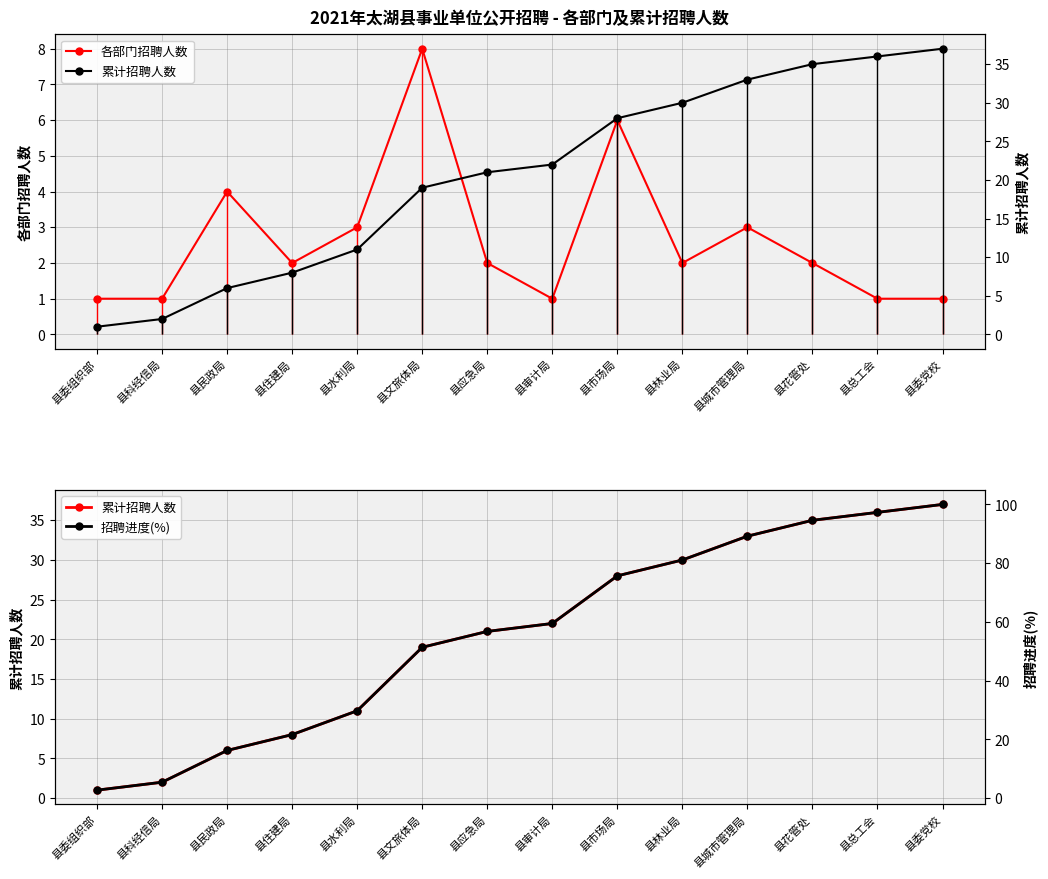

At which label does 各部门招聘人数 reach its peak?

县文旅体局